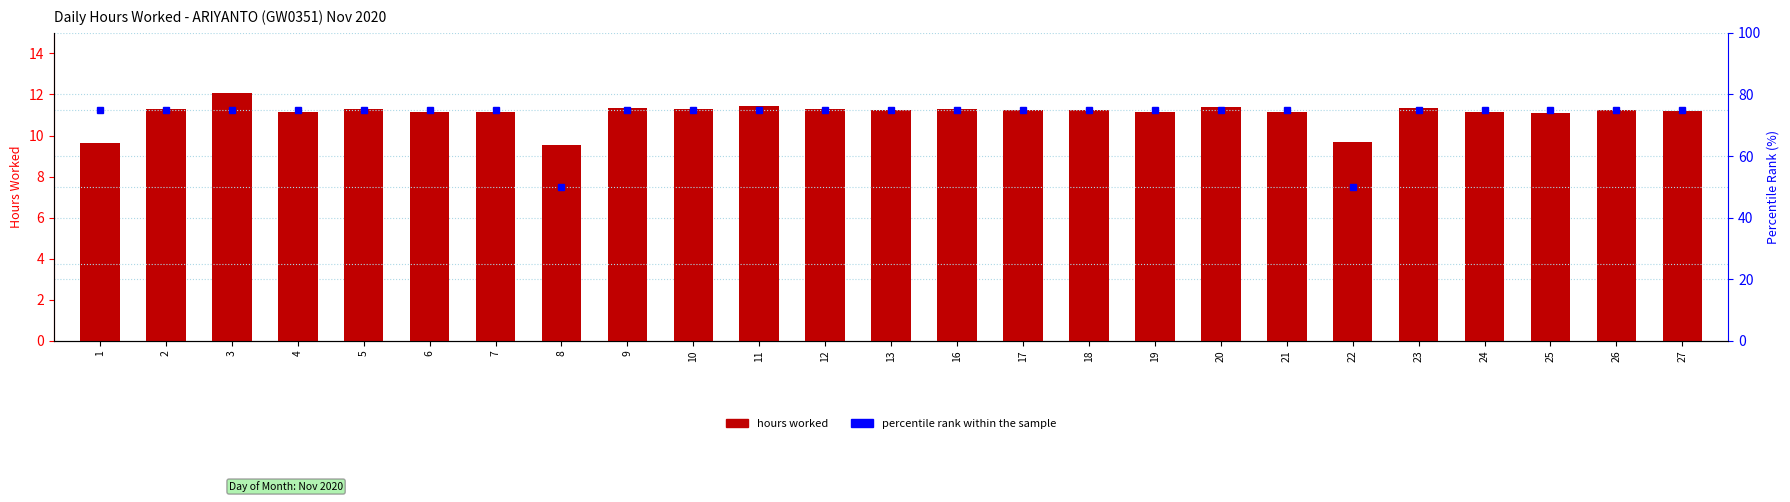

Which series has the largest range (max minus min)?

percentile rank within the sample